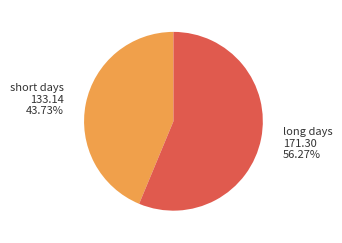

Do short days and long days together represent more than half of the pie?

Yes